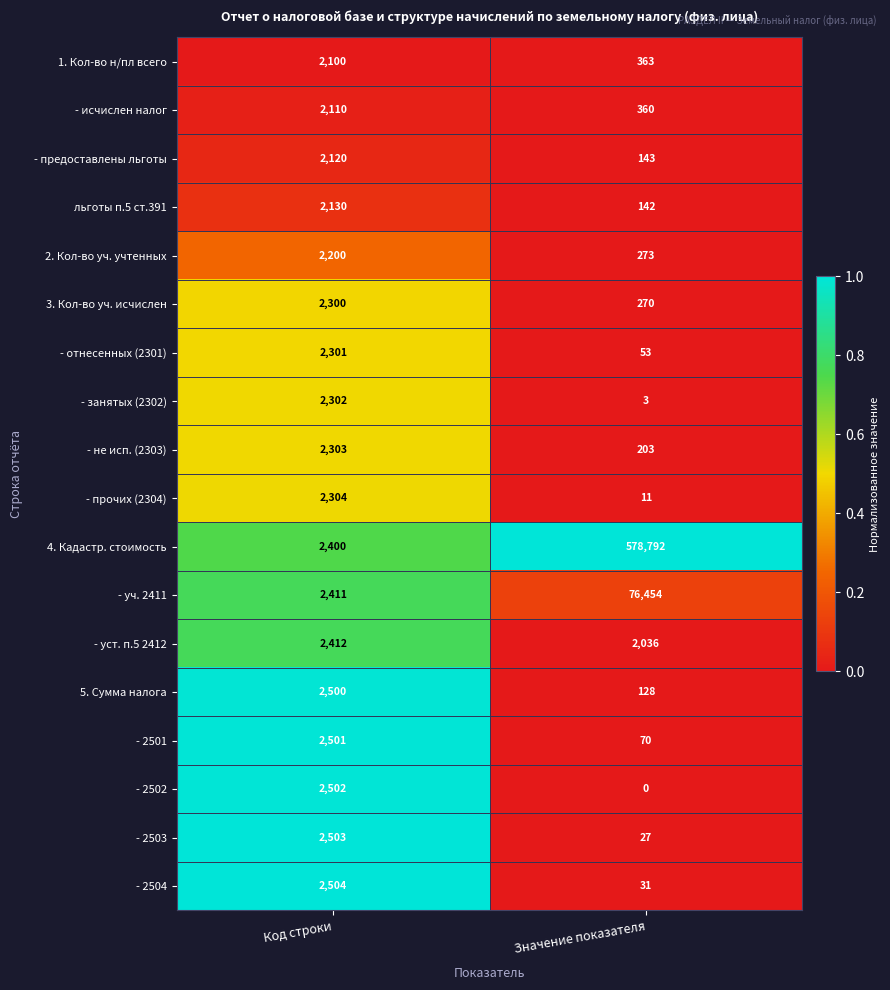

What is the difference between the highest and lowest values at Значение показателя?

578792